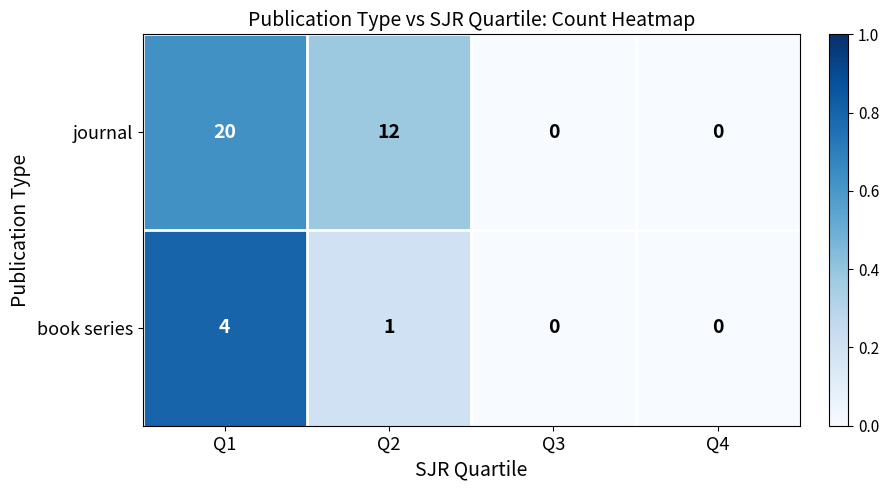

Rank the series by their maximum value, from lowest to highest.

book series, journal